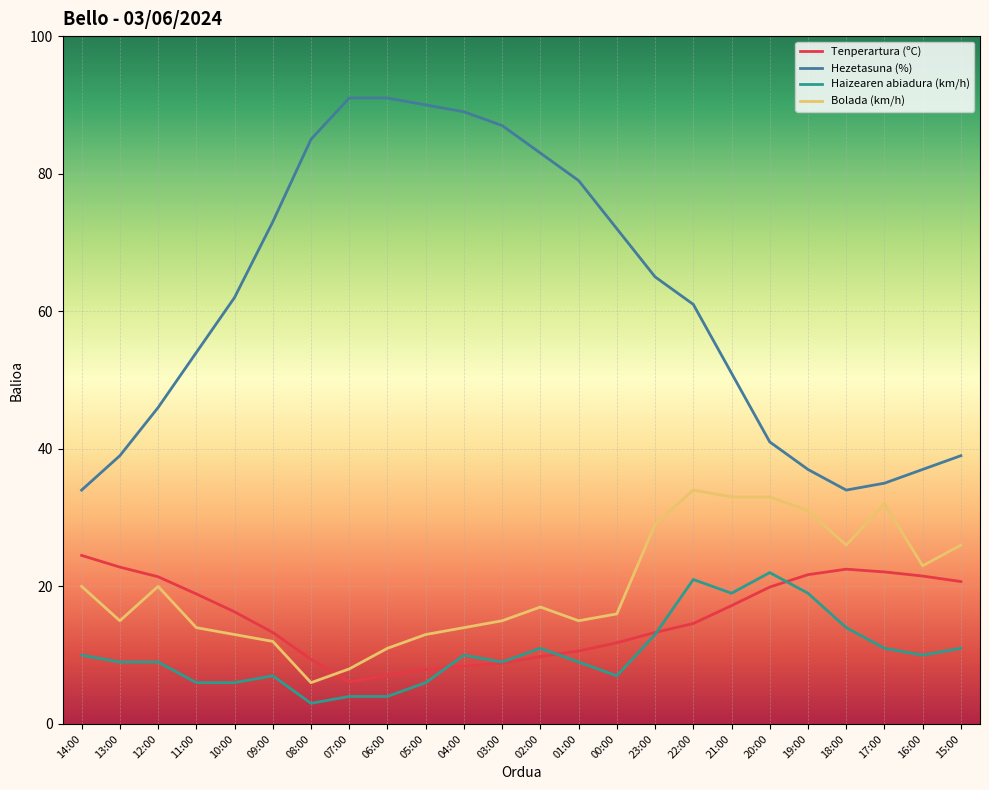

True or false: Hezetasuna (%) and Haizearen abiadura (km/h) intersect in this chart.

False